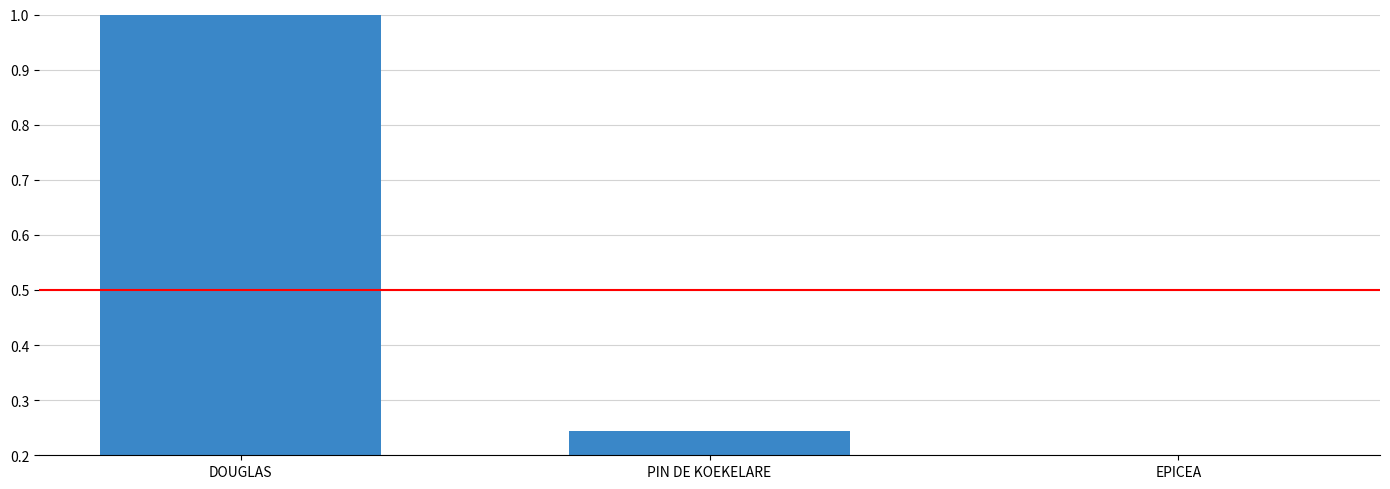

What is the greatest value displayed?

1.0